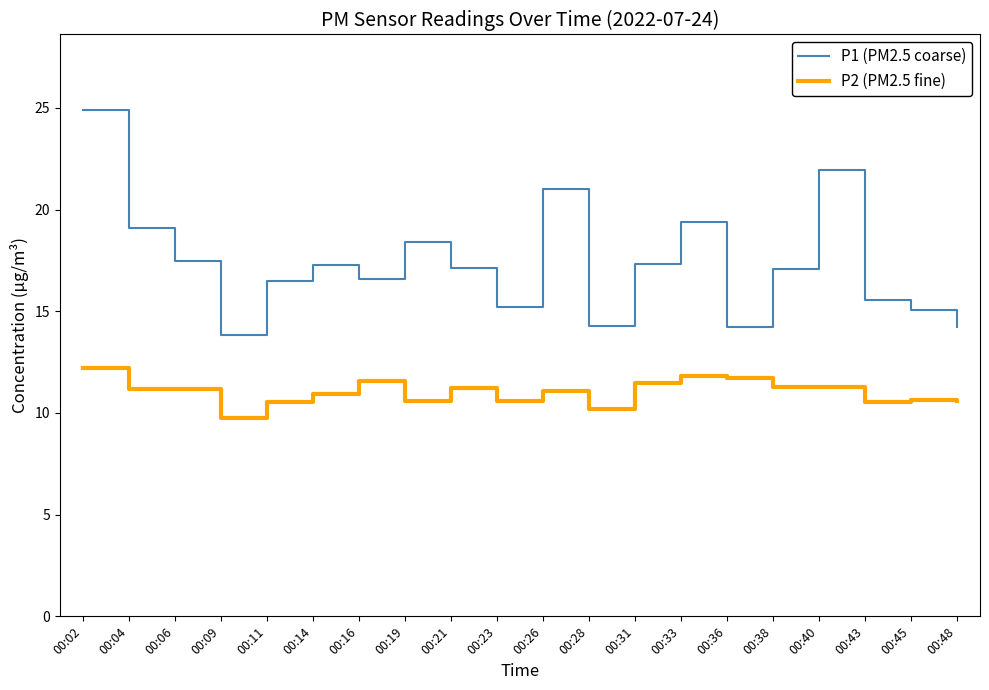

True or false: P1 (PM2.5 coarse) and P2 (PM2.5 fine) cross at least once.

False